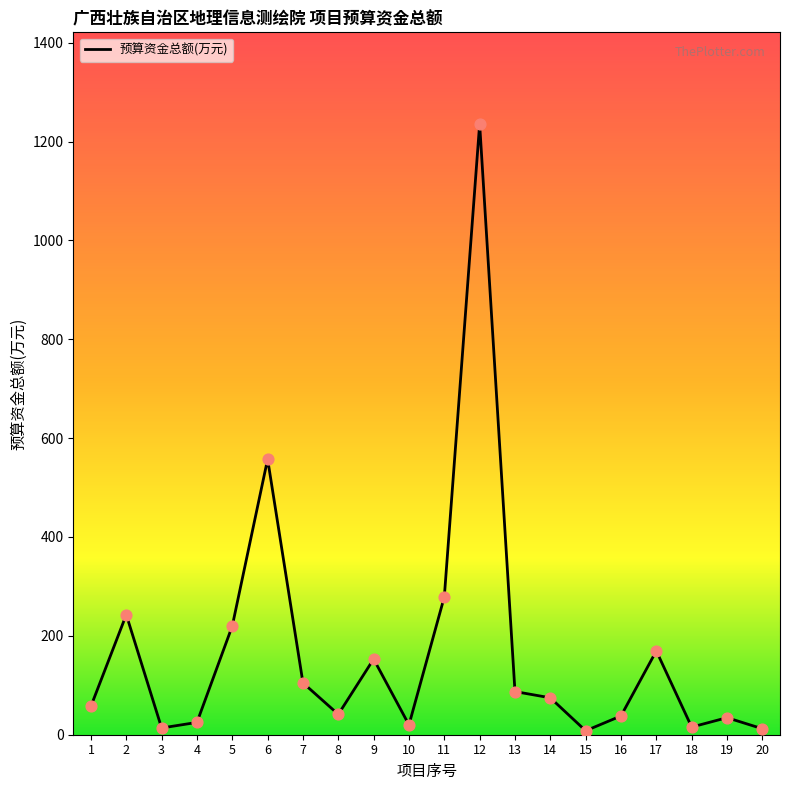

Approximately how many times larger is the value at 12 compared to 8?

30.0